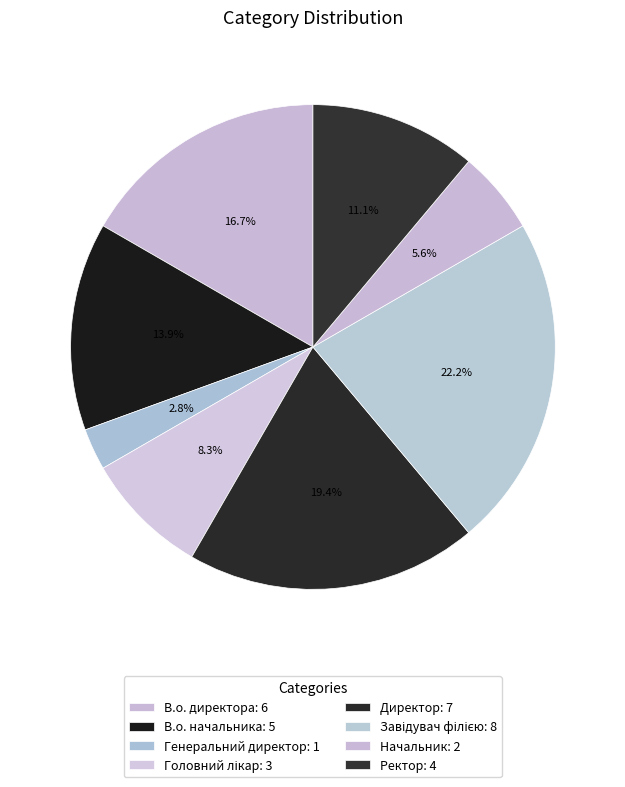

Which category has the smallest portion of the pie?

Генеральний директор